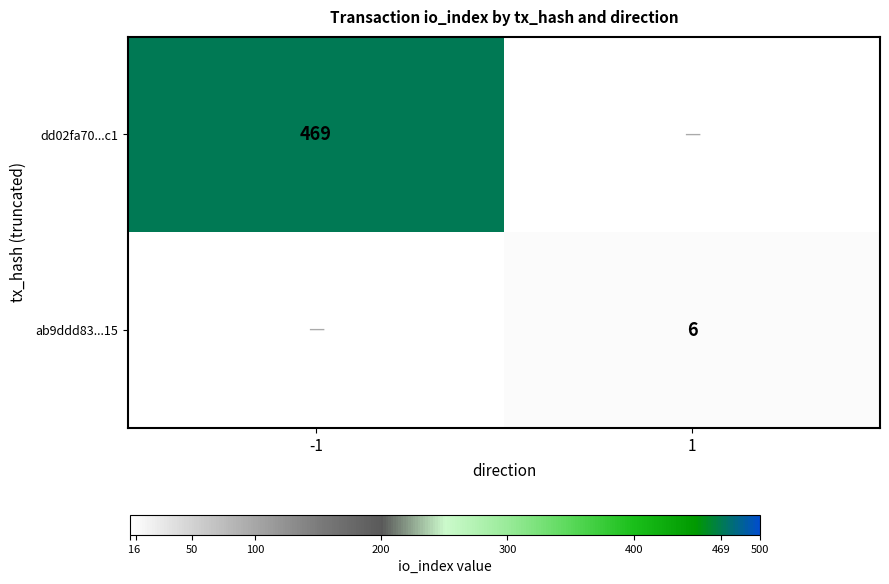

The value of ab9ddd83...15 at 1 is 6. True or false?

True